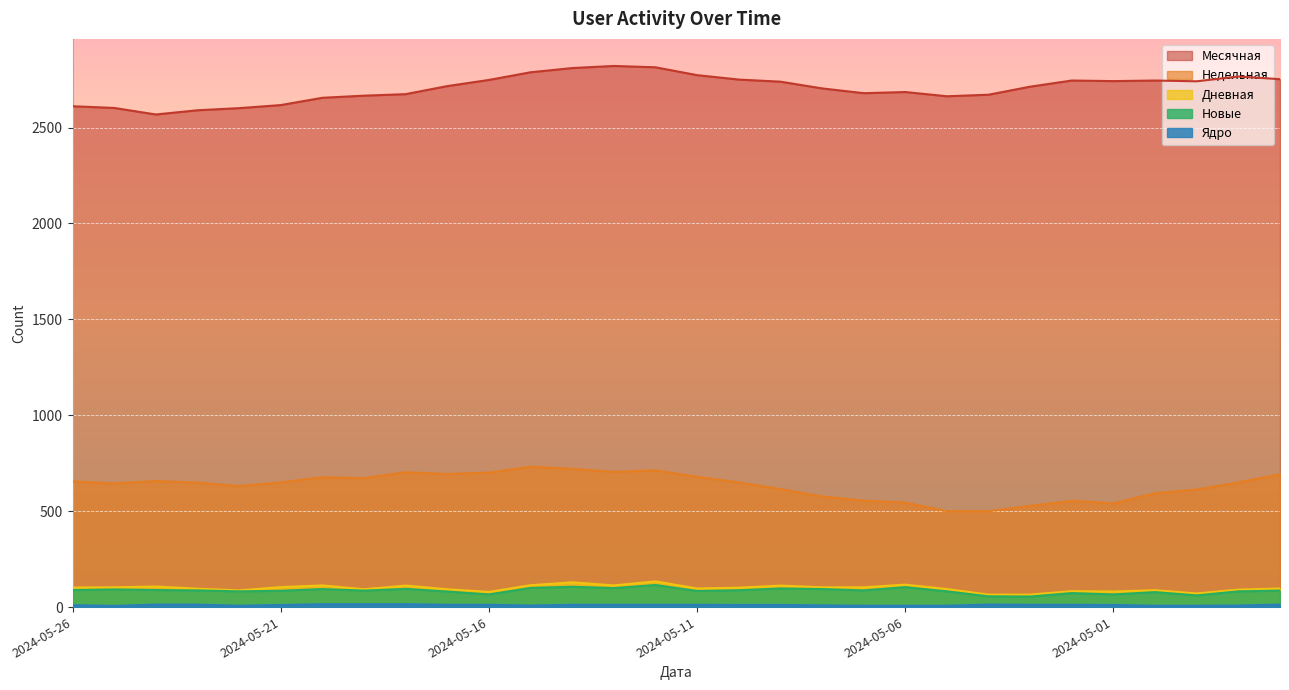

True or false: Дневная and Недельная intersect in this chart.

False